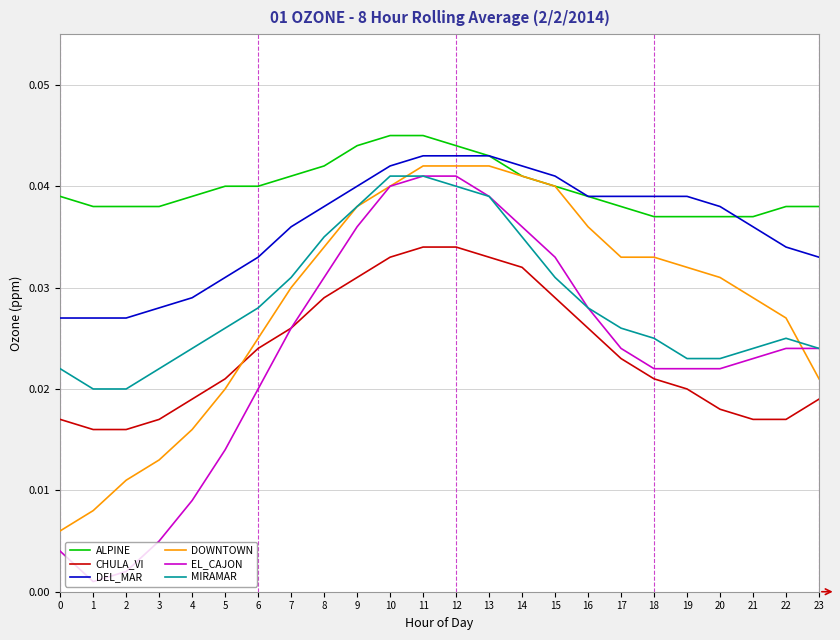

Is it true that DEL_MAR equals 0.1 at 20?

False